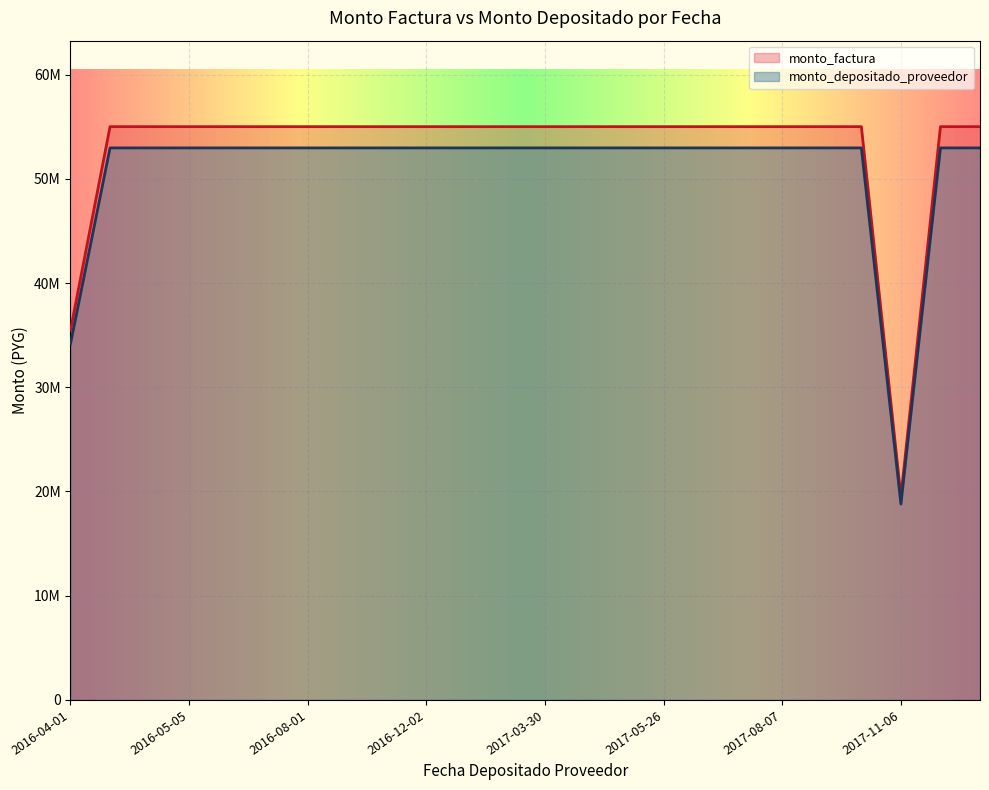

The monto_depositado_proveedor series shows 52961334 at 2016-06-08. True or false?

True